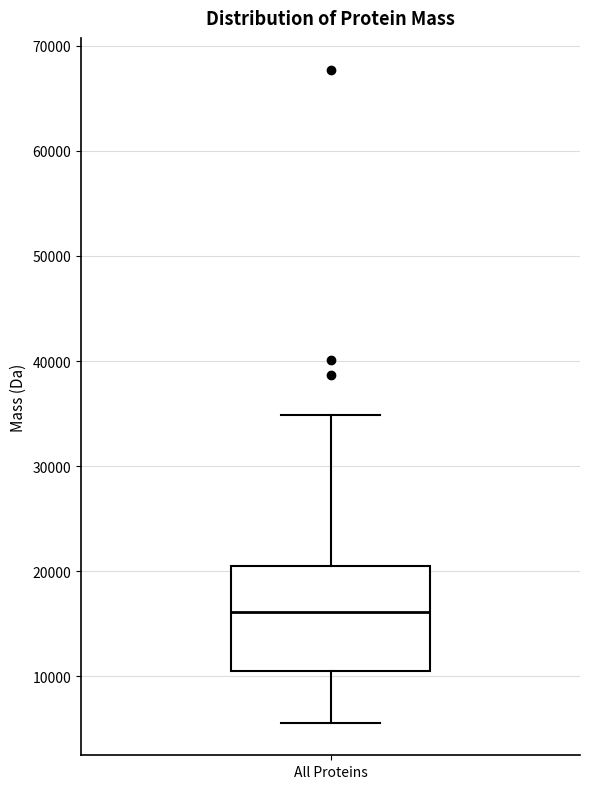

Read this box plot against the y-axis: the position of the median line, the range covered by the box, and the ends of both whiskers. The values are not printed on the chart, so give them approximately, as read against the axis.

median 16000, box 11000 to 21000, whiskers 6000 to 35000